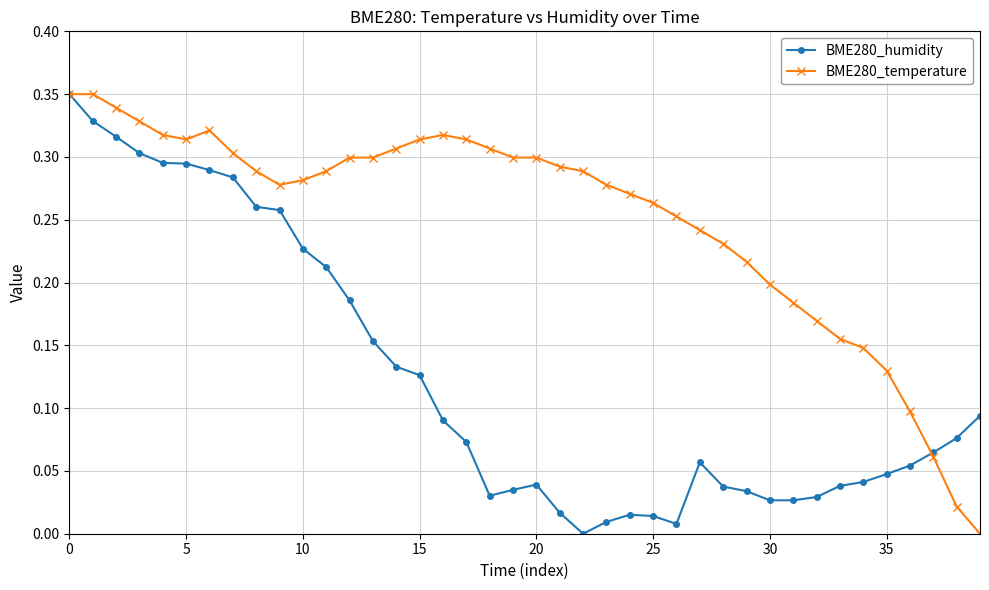

Does the chart have visible grid lines?

Yes